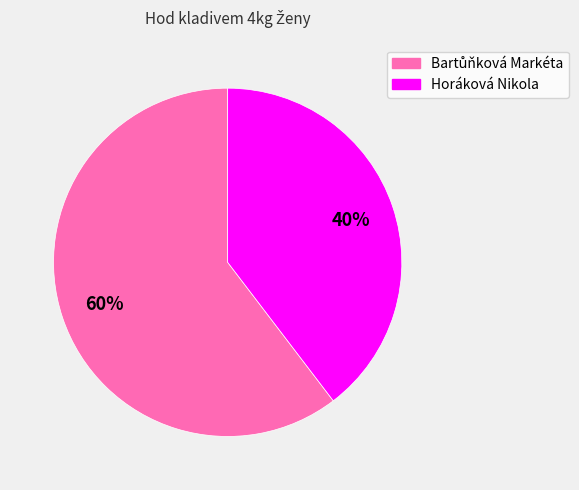

Is it true that Horáková Nikola is 26% of the pie?

False